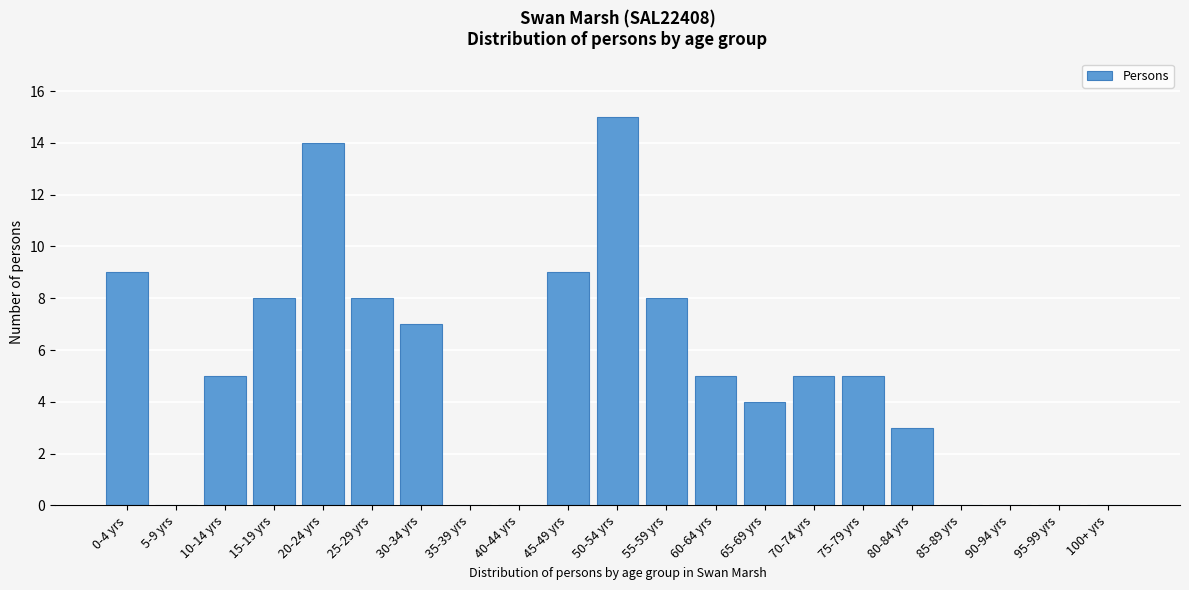

Reading left to right, what are all the values shown in this chart?

0-4 yrs=9	5-9 yrs=0	10-14 yrs=5	15-19 yrs=8	20-24 yrs=14	25-29 yrs=8	30-34 yrs=7	35-39 yrs=0	40-44 yrs=0	45-49 yrs=9	50-54 yrs=15	55-59 yrs=8	60-64 yrs=5	65-69 yrs=4	70-74 yrs=5	75-79 yrs=5	80-84 yrs=3	85-89 yrs=0	90-94 yrs=0	95-99 yrs=0	100+ yrs=0